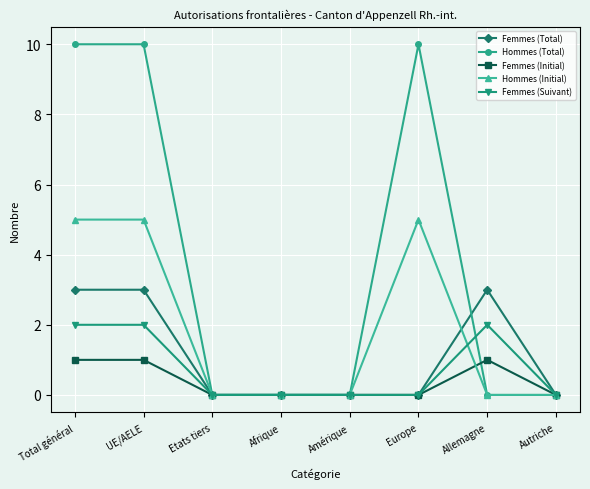

Reading left to right, transcribe all the data shown in this chart.

Femmes (Total): Total général=3	UE/AELE=3	Etats tiers=0	Afrique=0	Amérique=0	Europe=0	Allemagne=3	Autriche=0
Hommes (Total): Total général=10	UE/AELE=10	Etats tiers=0	Afrique=0	Amérique=0	Europe=10	Allemagne=0	Autriche=0
Femmes (Initial): Total général=1	UE/AELE=1	Etats tiers=0	Afrique=0	Amérique=0	Europe=0	Allemagne=1	Autriche=0
Hommes (Initial): Total général=5	UE/AELE=5	Etats tiers=0	Afrique=0	Amérique=0	Europe=5	Allemagne=0	Autriche=0
Femmes (Suivant): Total général=2	UE/AELE=2	Etats tiers=0	Afrique=0	Amérique=0	Europe=0	Allemagne=2	Autriche=0